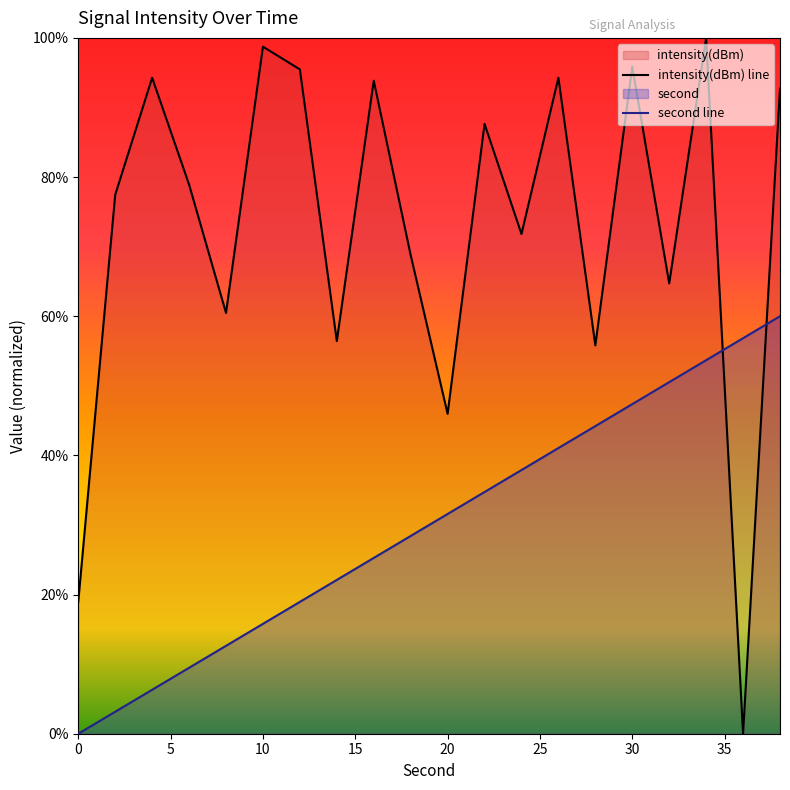

What is the value of the intensity point at the 4th from the left?

78.9